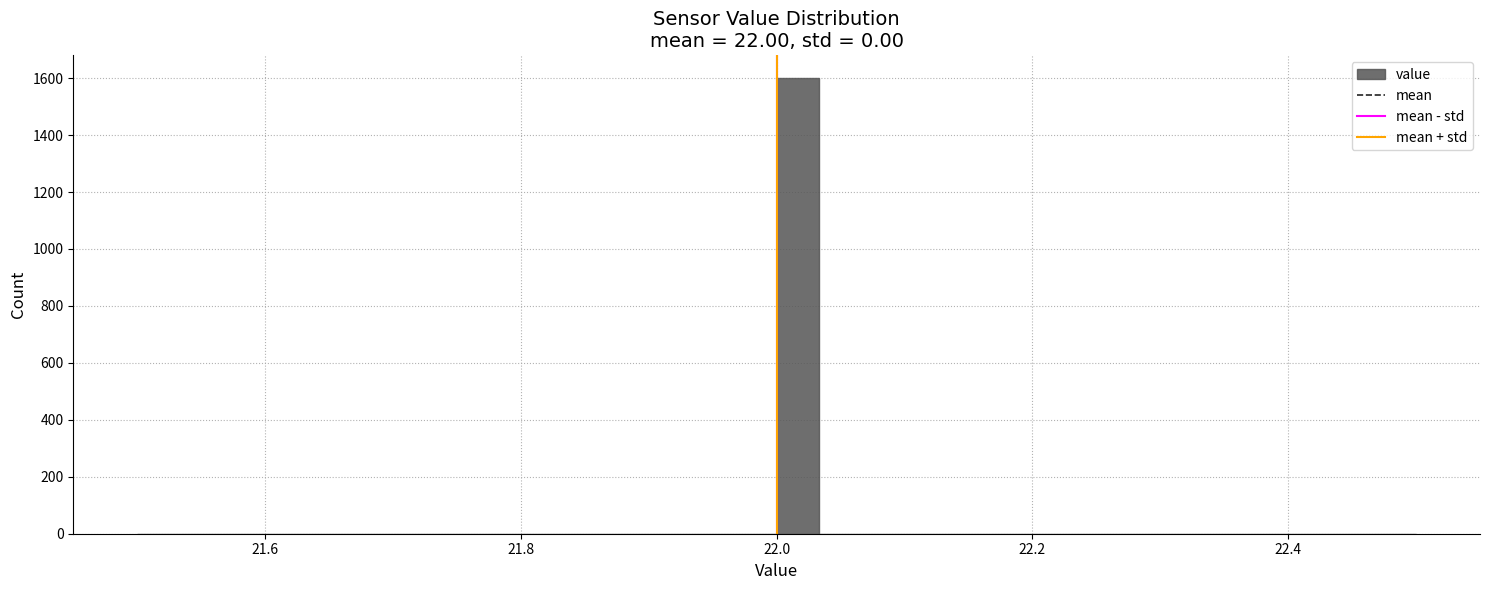

Read against the x-axis, roughly where is the centre of the tallest bar?

22.02